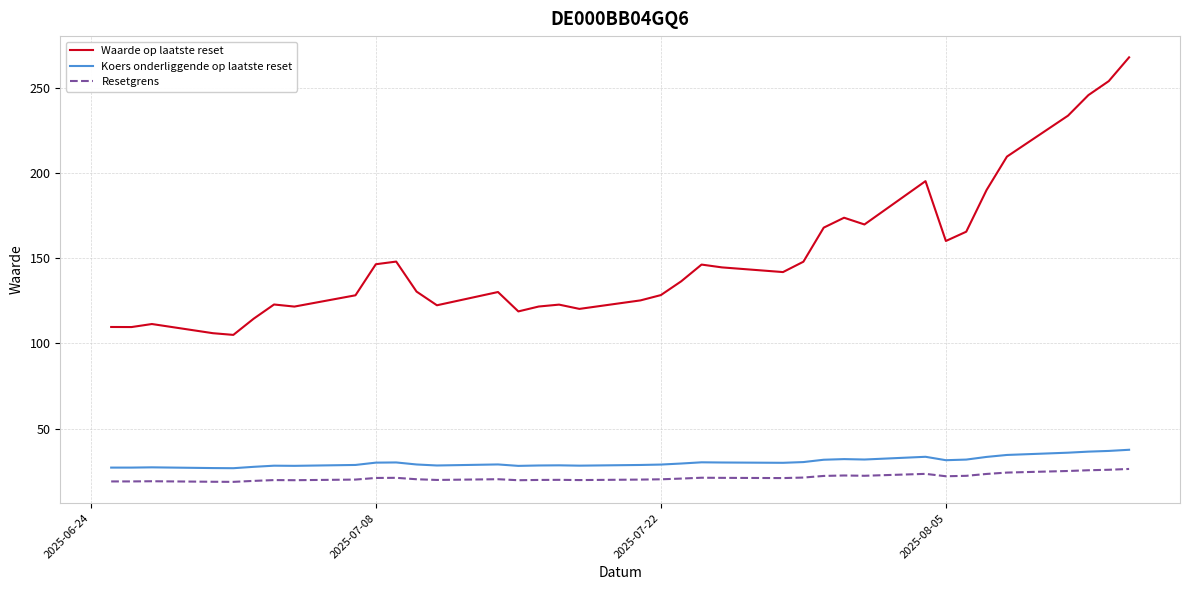

True or false: Koers onderliggende op laatste reset and Resetgrens intersect in this chart.

False